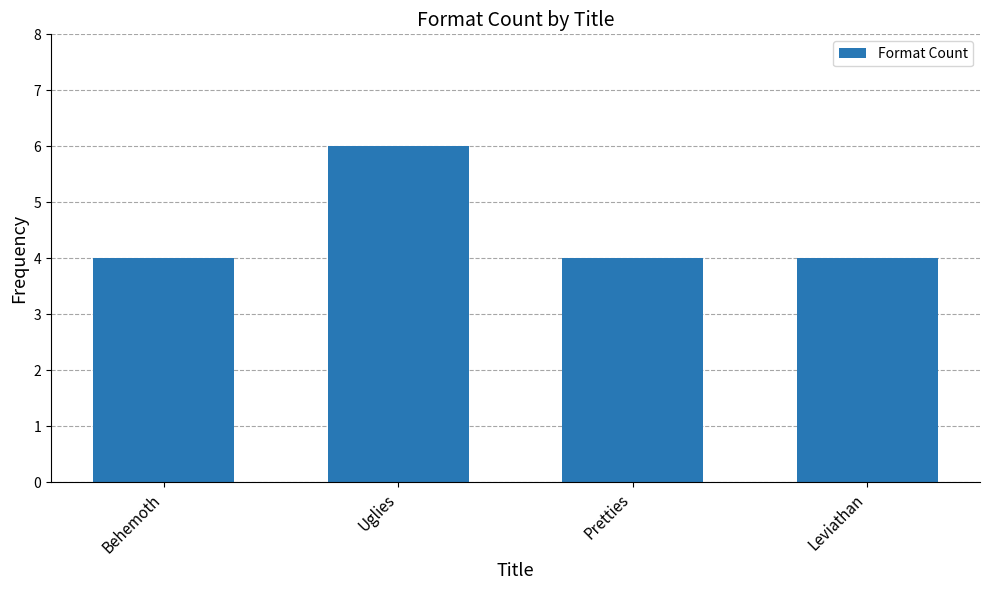

Reading left to right, transcribe all the data shown in this chart.

4	6	4	4